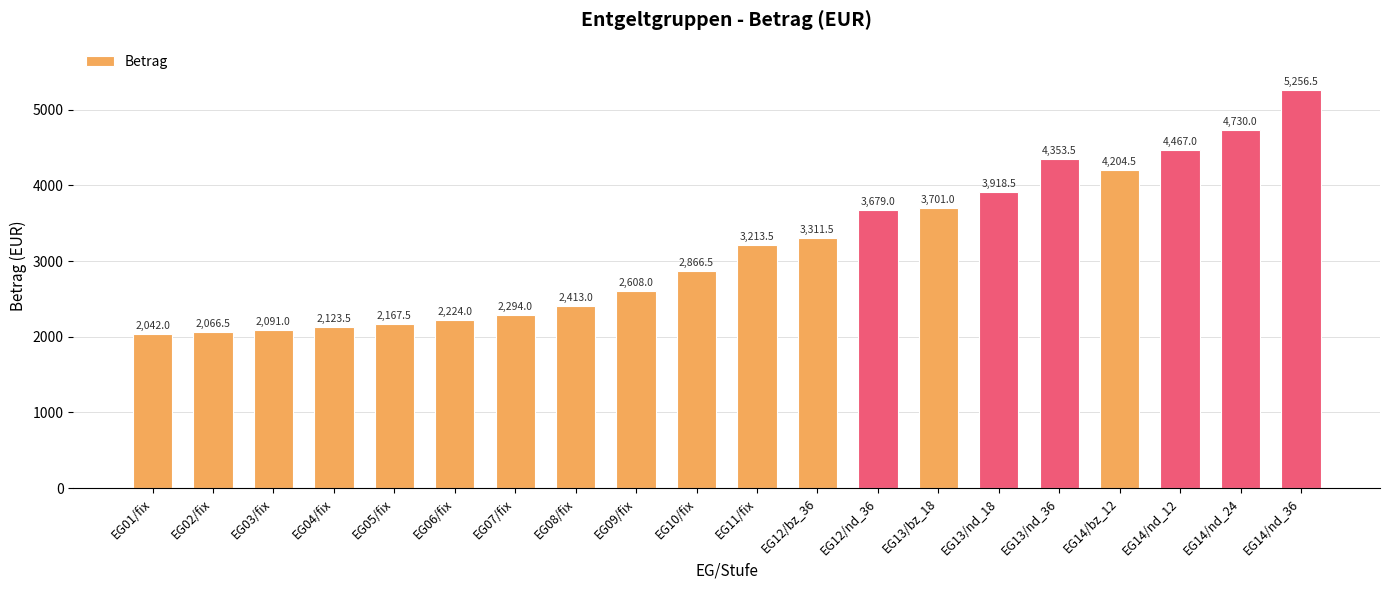

What value does the data have at EG05/fix?

2167.5